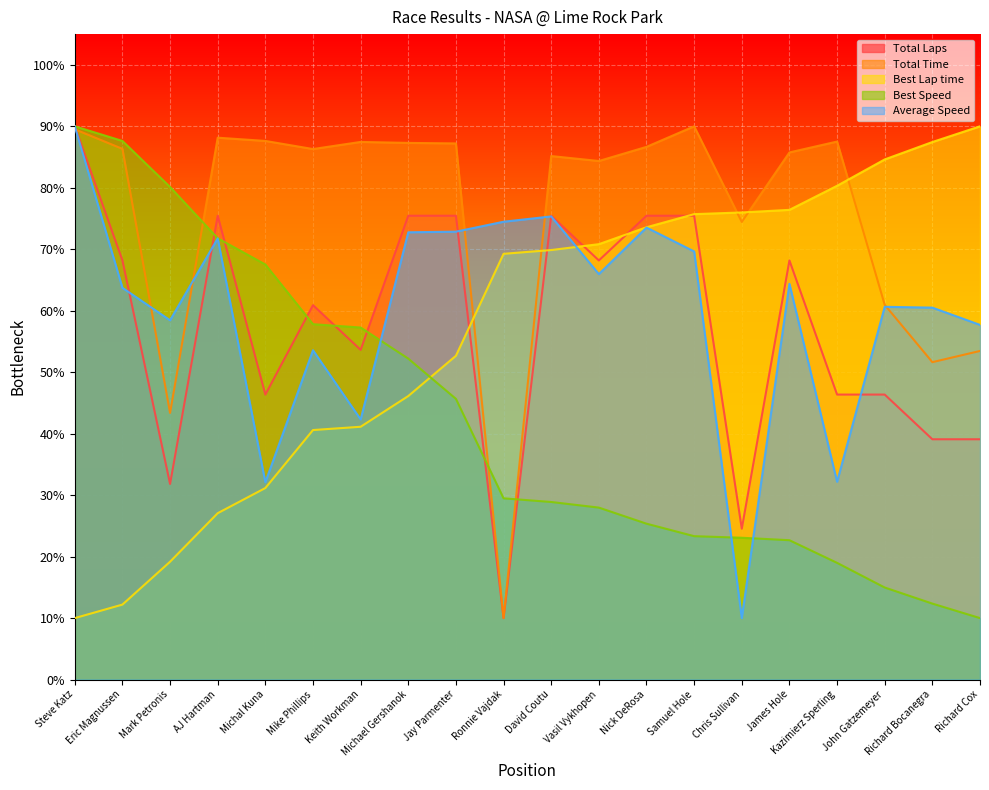

Between which two adjacent categories do Best Lap time and Total Laps first intersect?

Jay Parmenter and Ronnie Vajdak